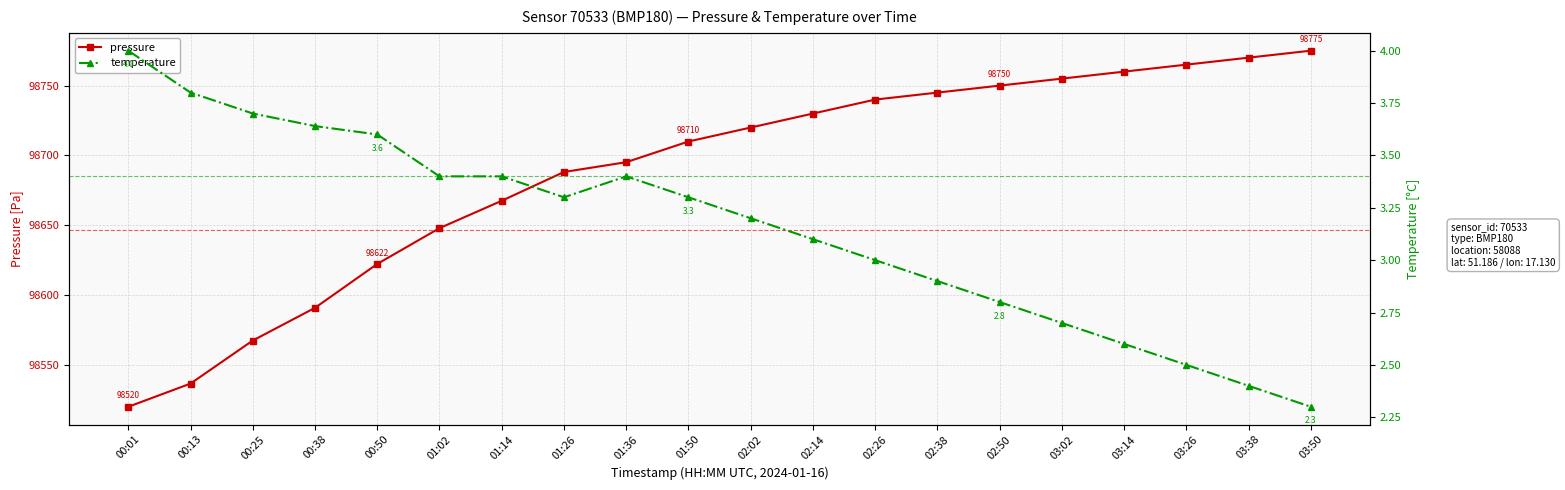

Reading left to right, what are all the values shown in this chart?

pressure: 98520.2	98536.8	98567.6	98591.0	98622.4	98648.0	98667.6	98688.2	98695.2	98710.0	98720.0	98730.0	98740.0	98745.0	98750.0	98755.0	98760.0	98765.0	98770.0	98775.0
temperature: 4.0	3.8	3.7	3.6	3.6	3.4	3.4	3.3	3.4	3.3	3.2	3.1	3.0	2.9	2.8	2.7	2.6	2.5	2.4	2.3